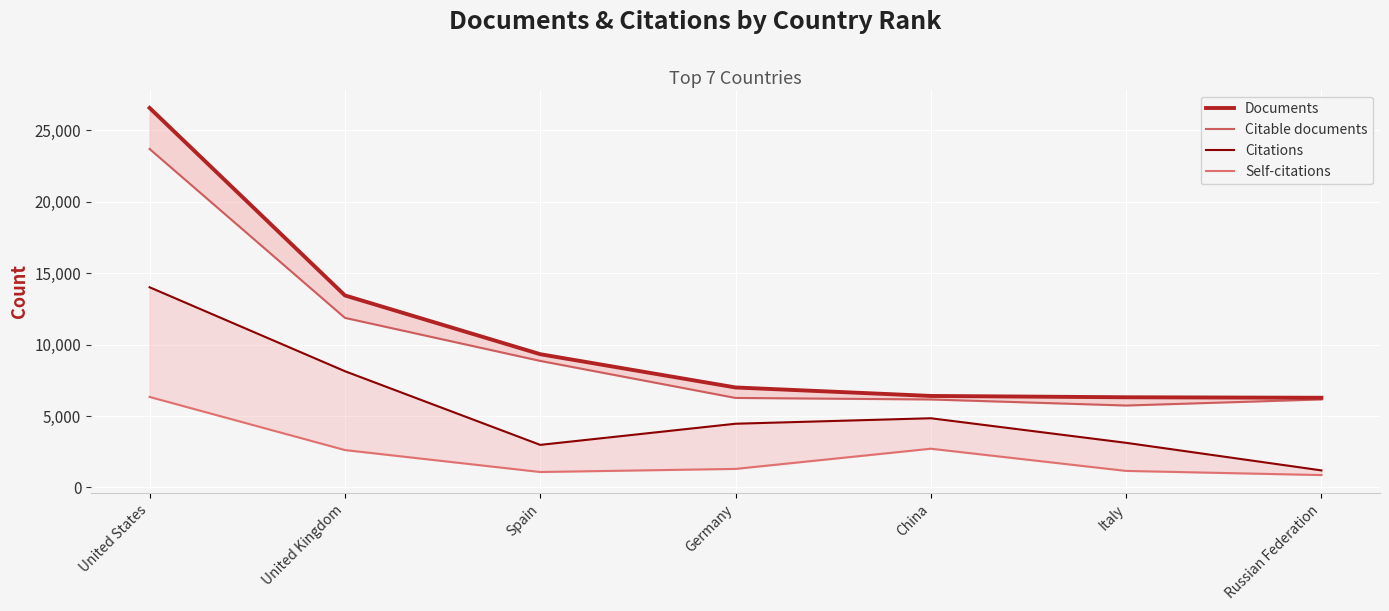

Does the chart display data point markers on the line(s)?

No